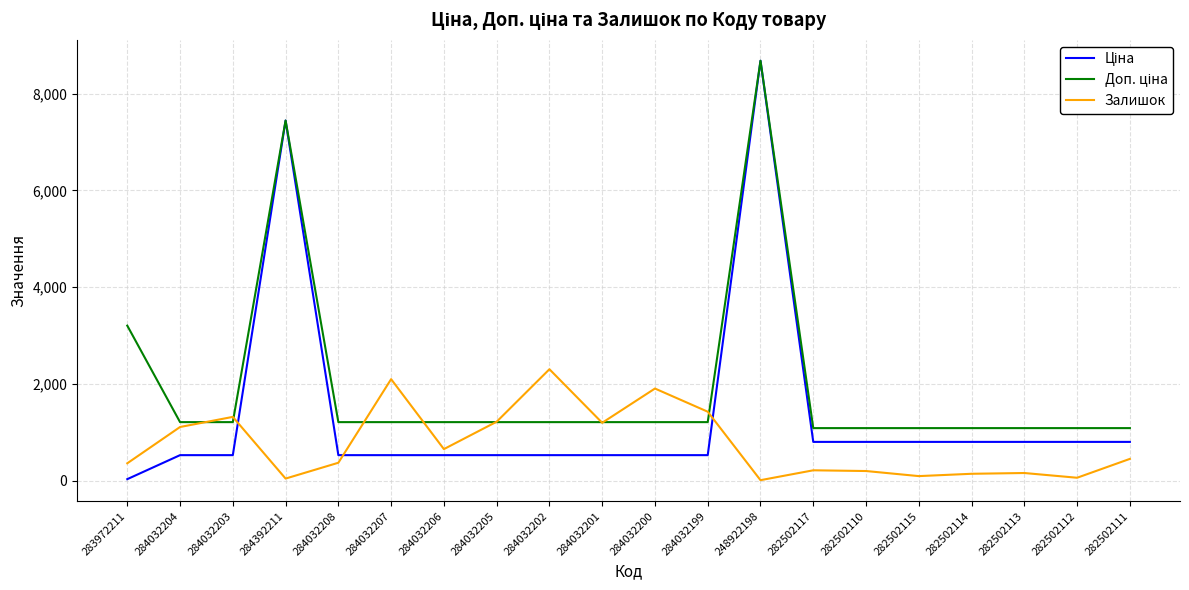

What is the total value across all series at 284032208?

2109.9